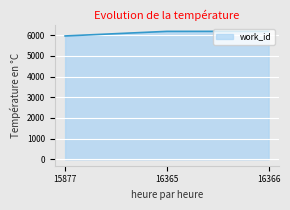

What is the maximum value shown in the chart?

6188